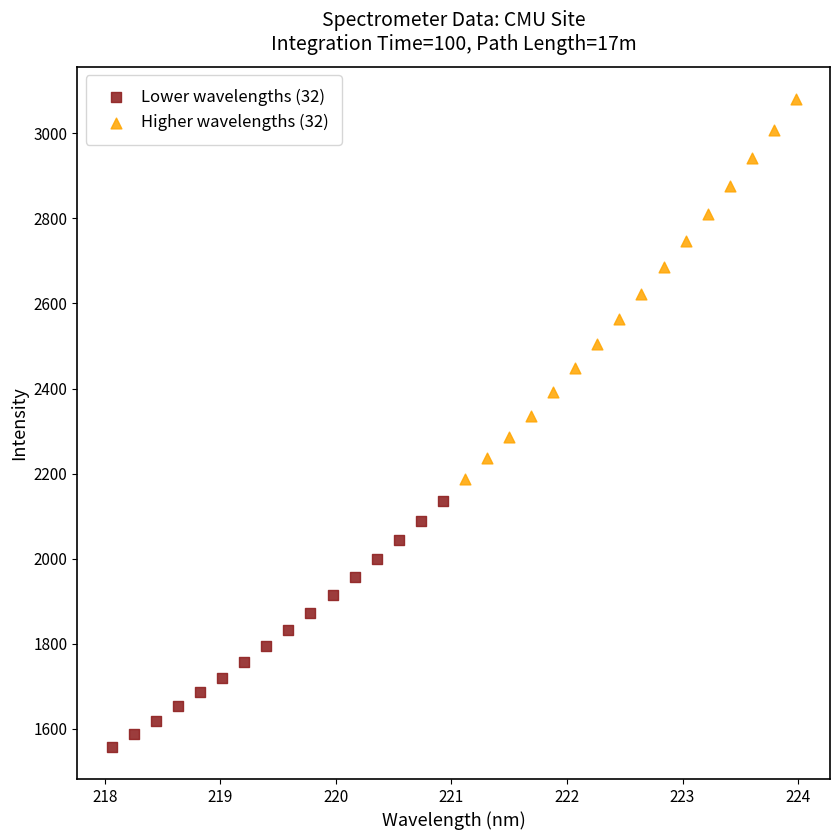

Which series has the largest Y range (max minus min)?

Higher wavelengths (32)